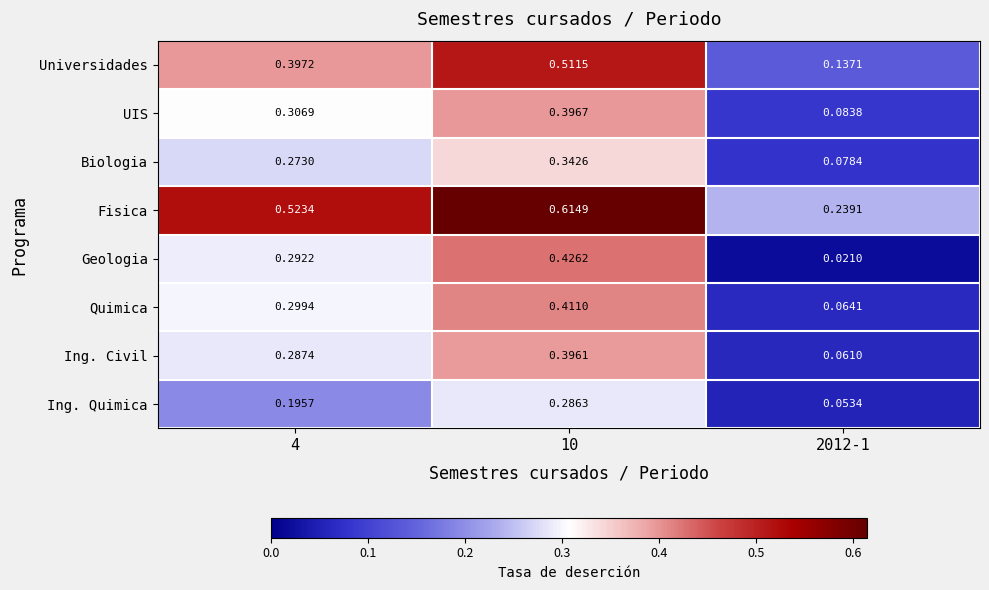

At 4, list the series in order from smallest to largest.

Ing. Quimica, Biologia, Ing. Civil, Geologia, Quimica, UIS, Universidades, Fisica